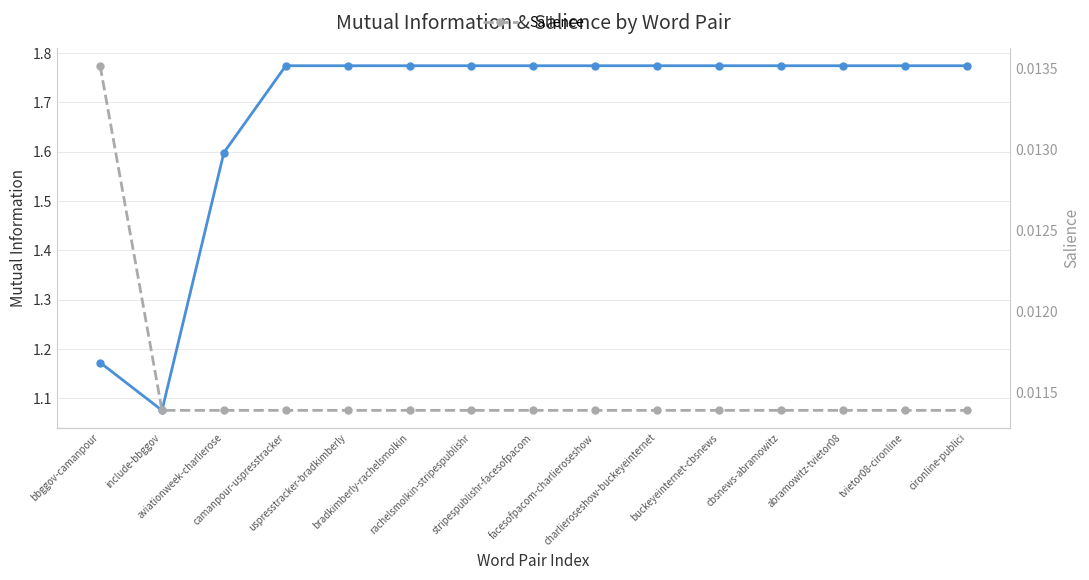

Between uspresstracker-bradkimberly and facesofpacom-charlieroseshow, which is larger?

uspresstracker-bradkimberly